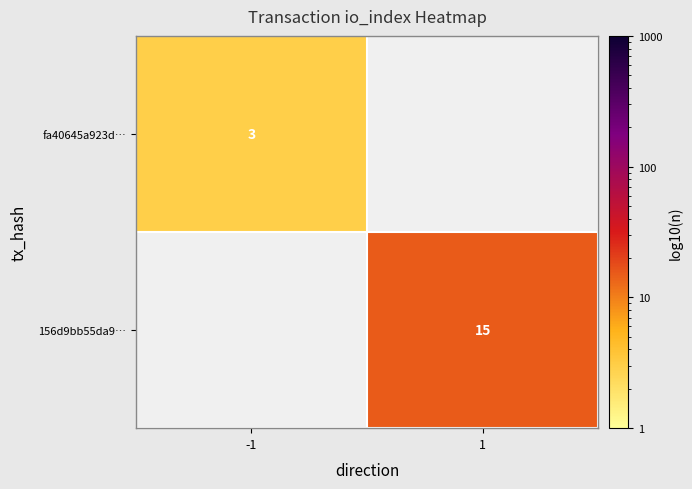

What is the difference between the highest and lowest values at 1?

15